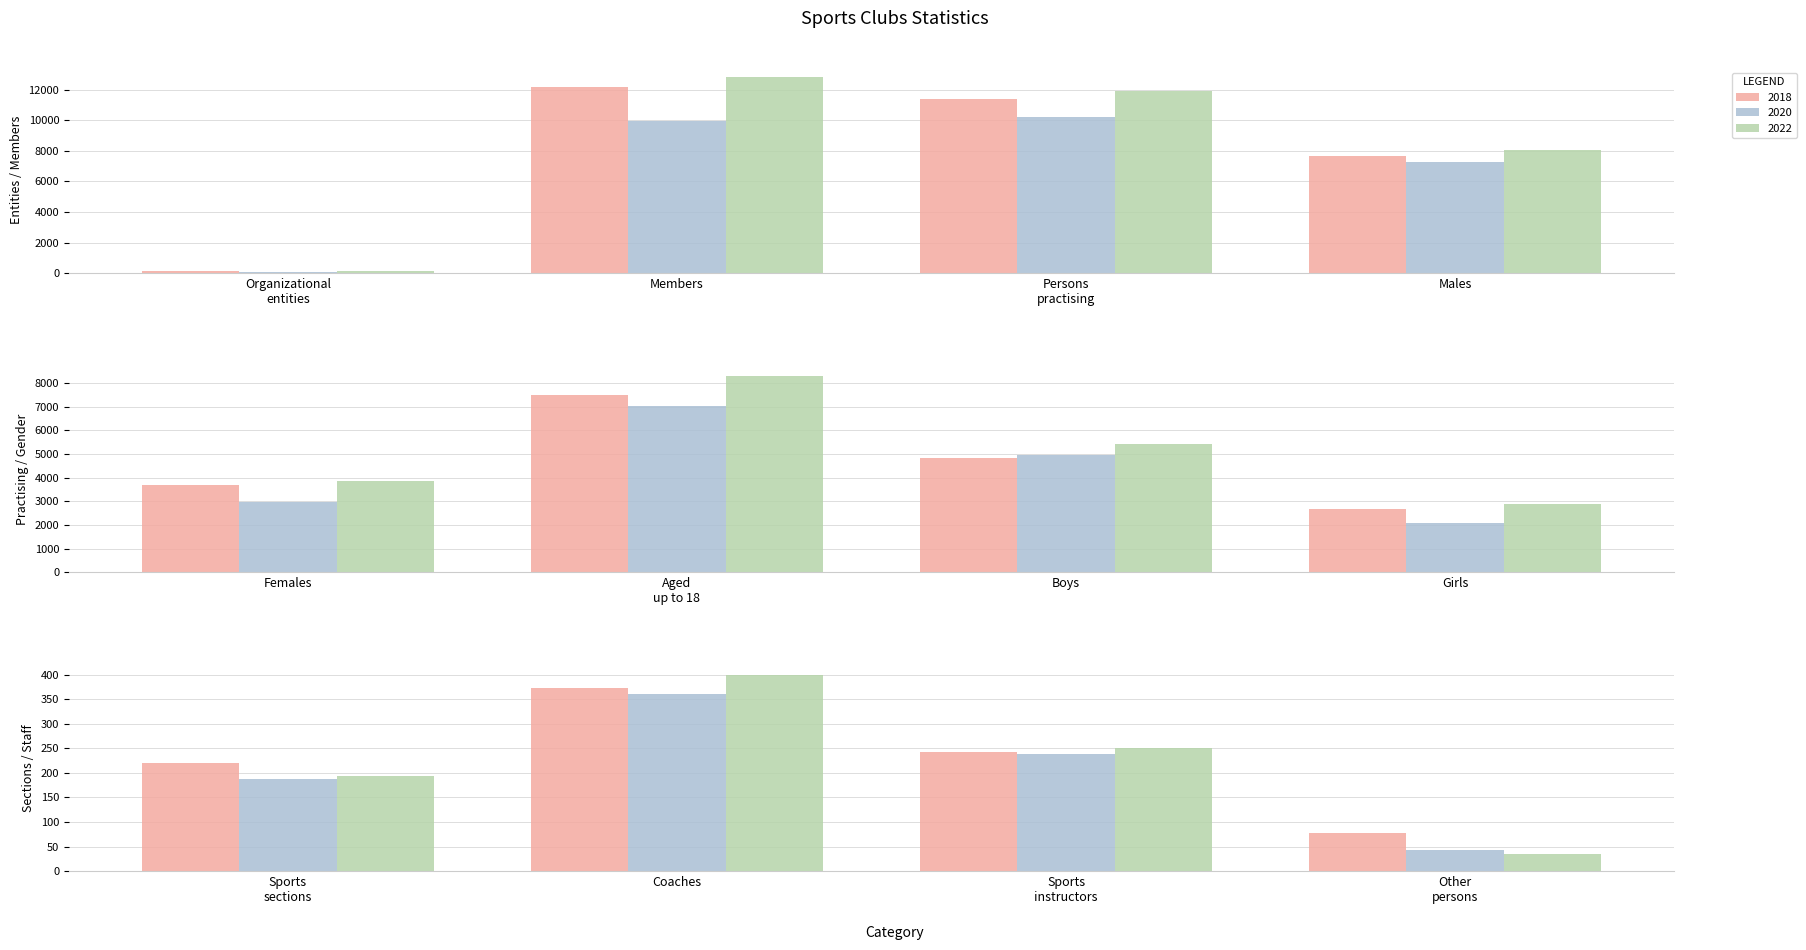

Reading left to right, what are all the values shown in this chart?

2018: 123	12175	11374	7687	3687	7514	4836	2678	220	374	243	78
2020: 110	9926	10230	7258	2972	7041	4956	2085	187	360	239	44
2022: 121	12842	11885	8026	3859	8307	5432	2875	193	400	250	34